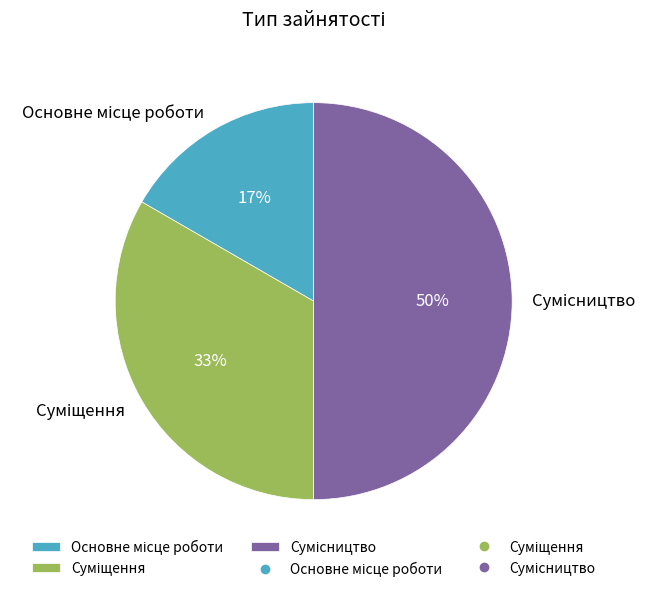

Count the number of slices in the pie.

3